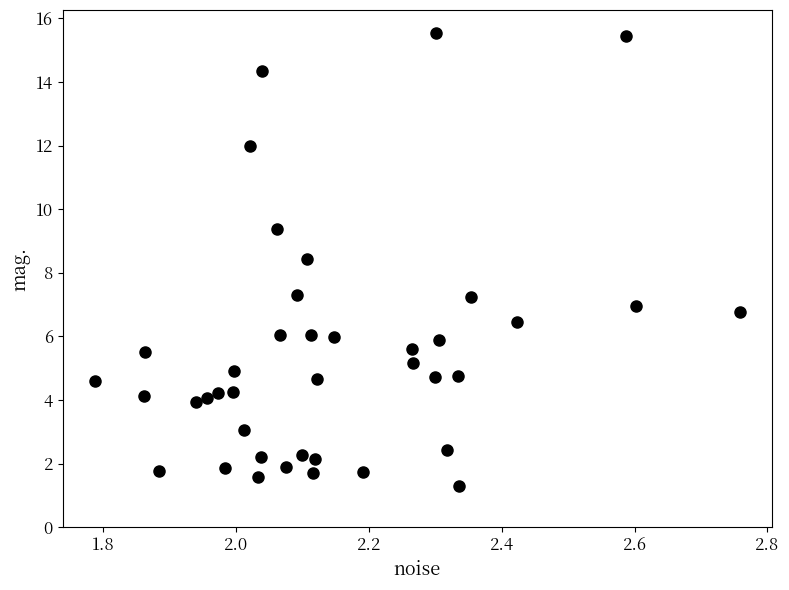

What is the range of X values (max minus min)?

1.0